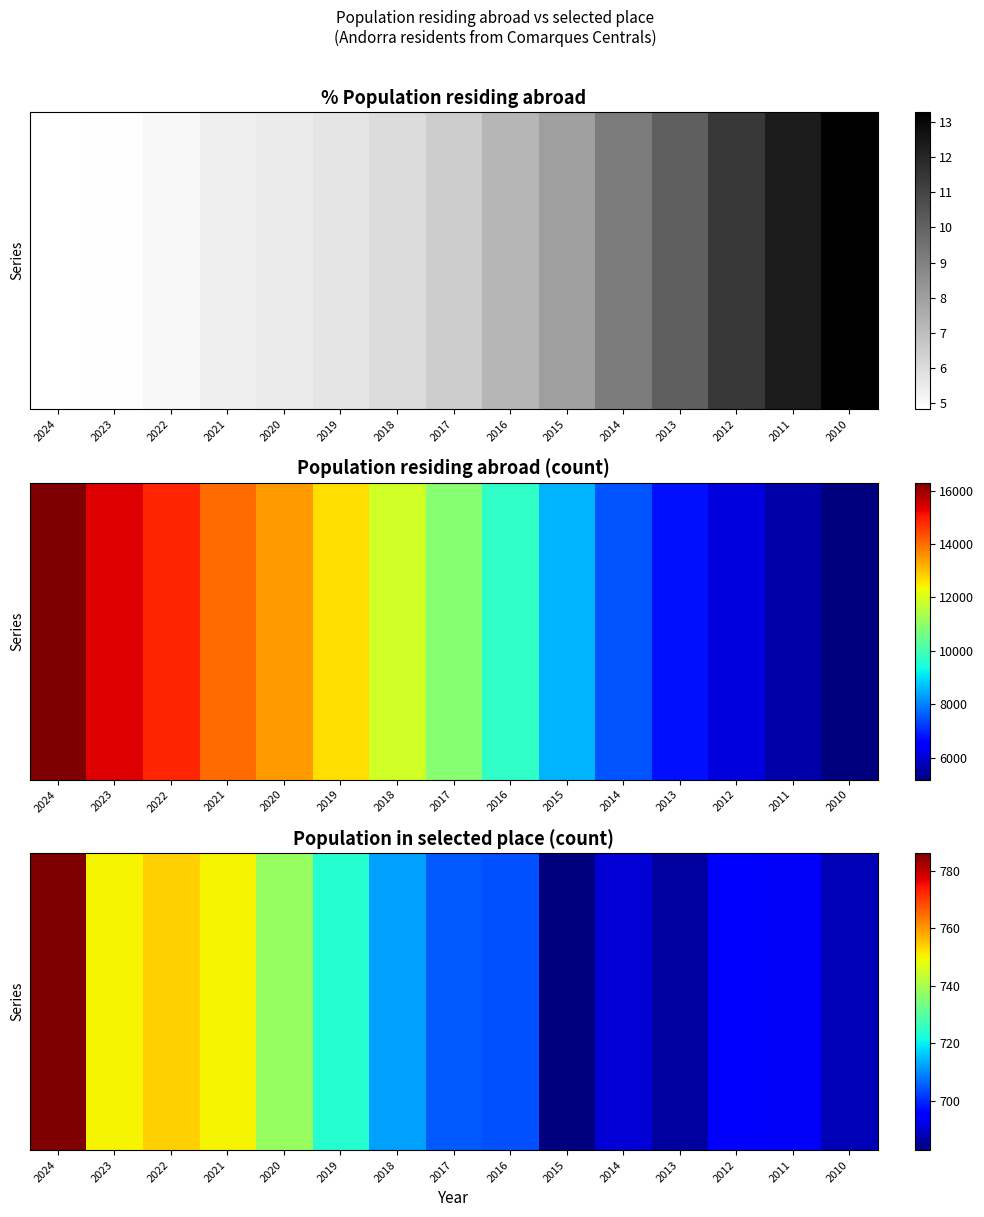

Rank the categories by value from highest to lowest.

2024, 2022, 2023, 2021, 2020, 2019, 2018, 2017, 2016, 2012, 2011, 2014, 2010, 2013, 2015